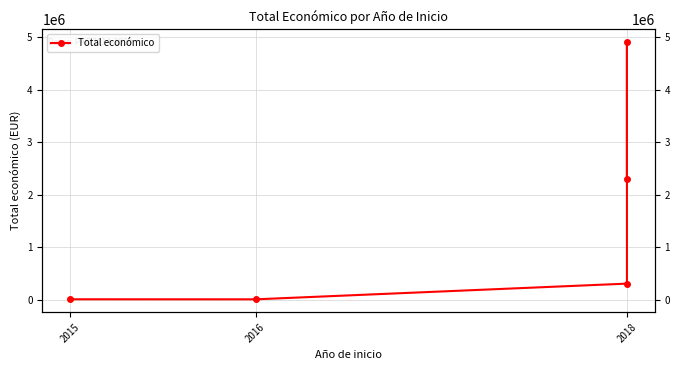

True or false: the data shows 2277968 at 2018.

False